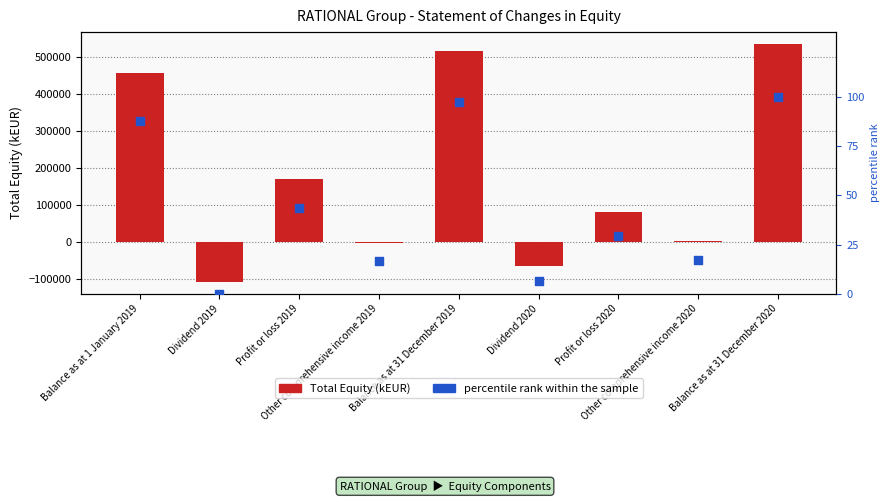

At which category is the sum across all series the highest?

Balance as at 31 December 2020